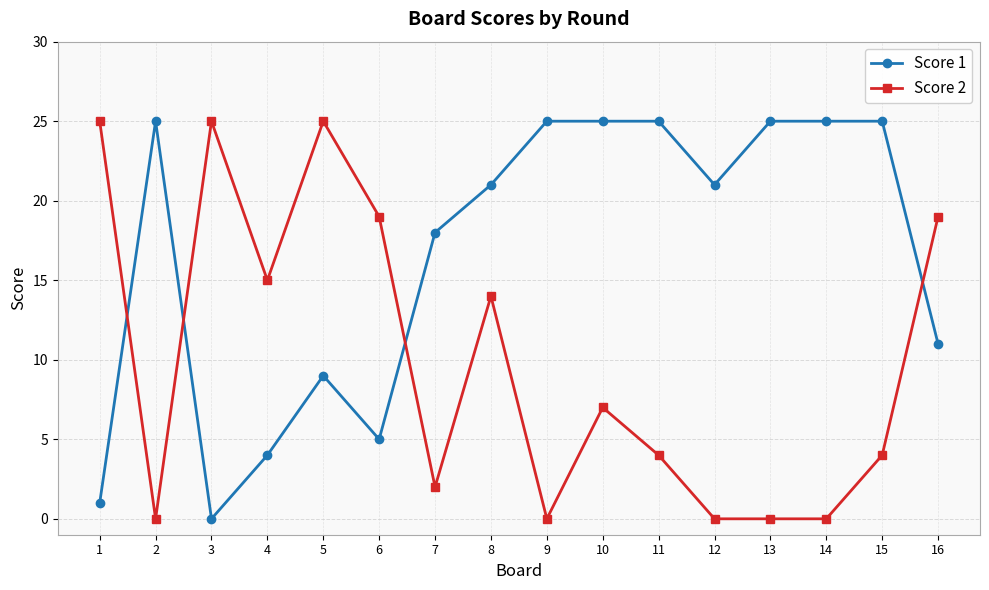

List the series in order of their overall mean, lowest first.

Score 2, Score 1